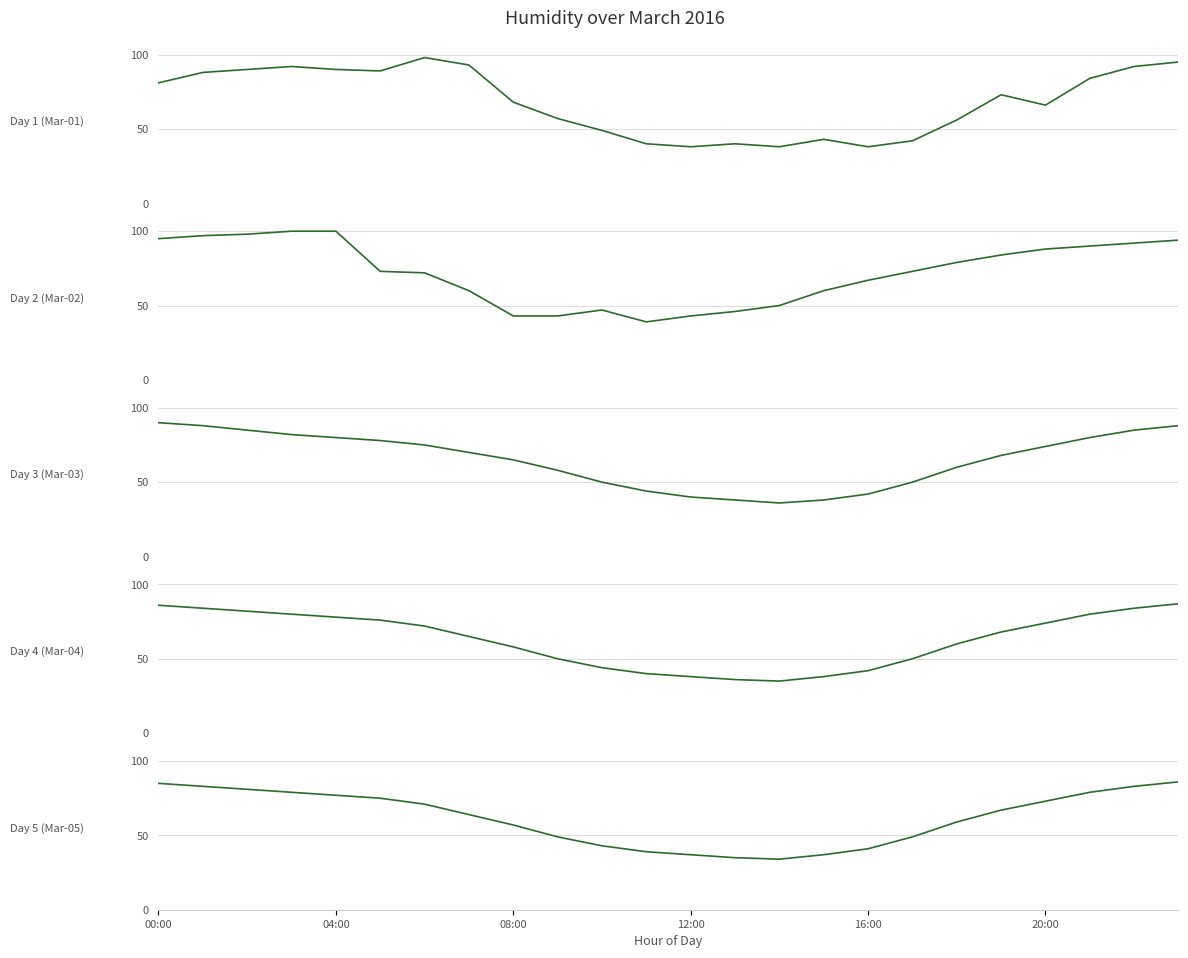

What is the maximum value shown in the chart?

100